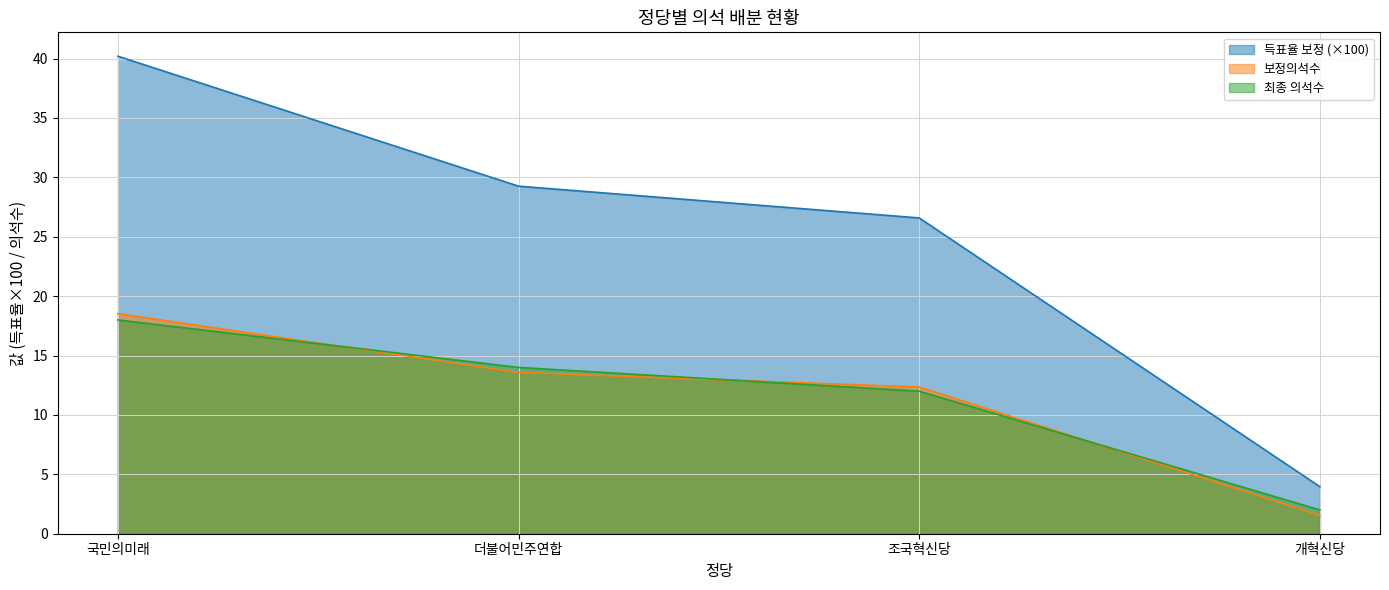

Reading right to left, what are all the values shown in this chart?

득표율 보정: 개혁신당=4.0	조국혁신당=26.6	더불어민주연합=29.3	국민의미래=40.2
의석배분공식: 개혁신당=1.5	조국혁신당=12.3	더불어민주연합=13.6	국민의미래=18.5
반올림: 개혁신당=2.0	조국혁신당=12.0	더불어민주연합=14.0	국민의미래=18.0